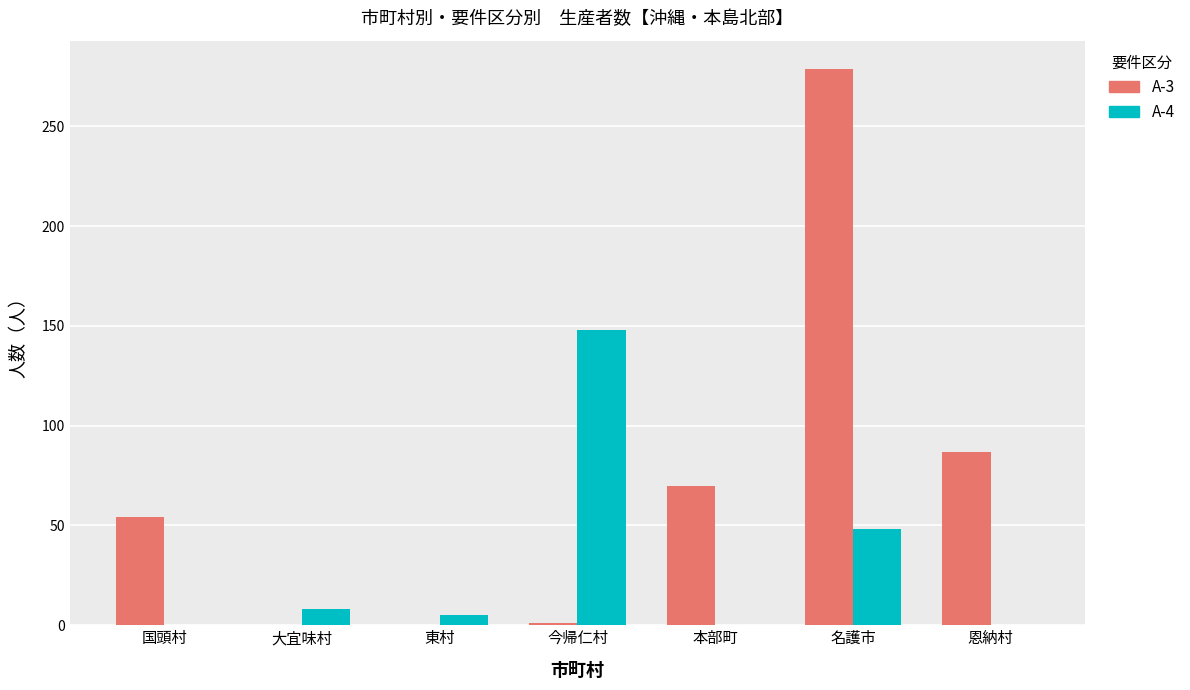

Which series has the widest spread of values?

A-3